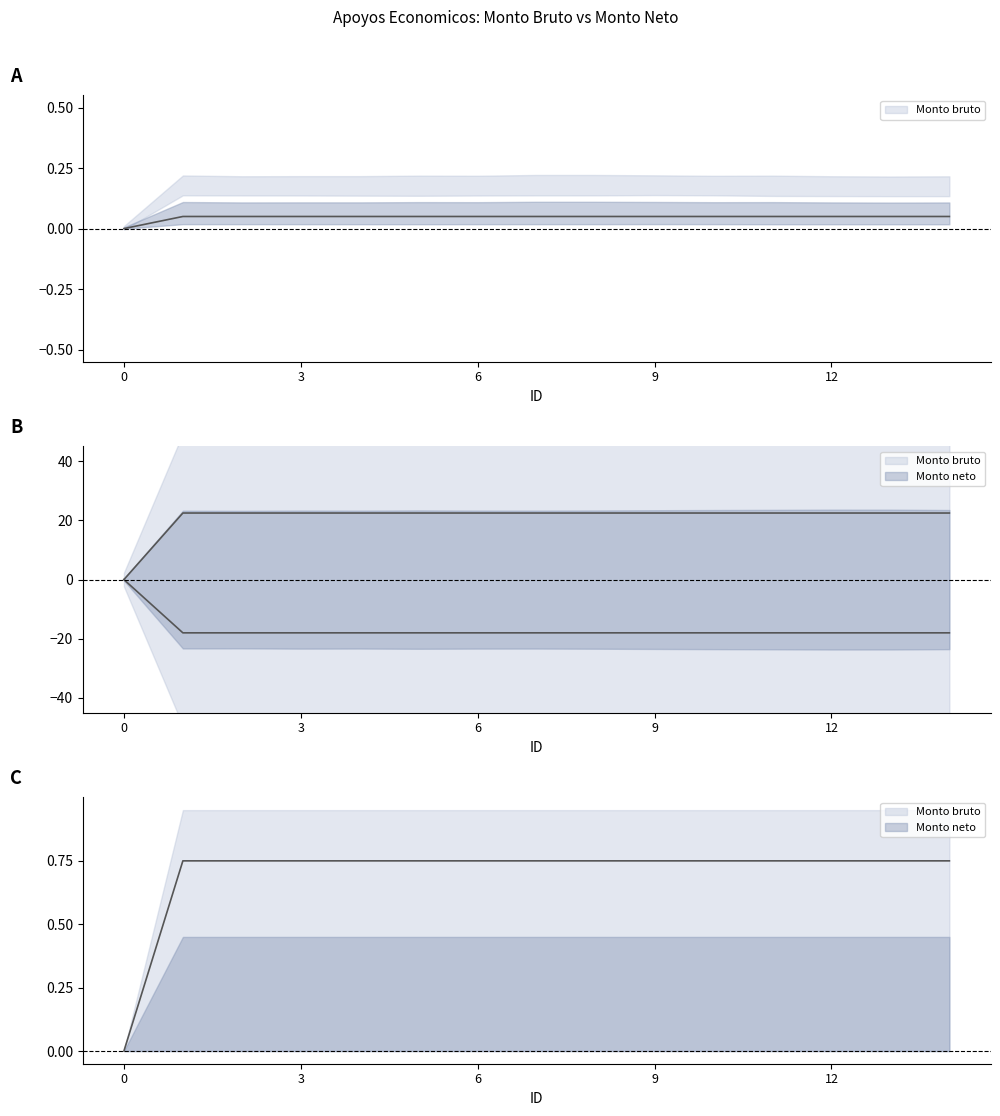

Which has a higher value, 5 or 11?

5